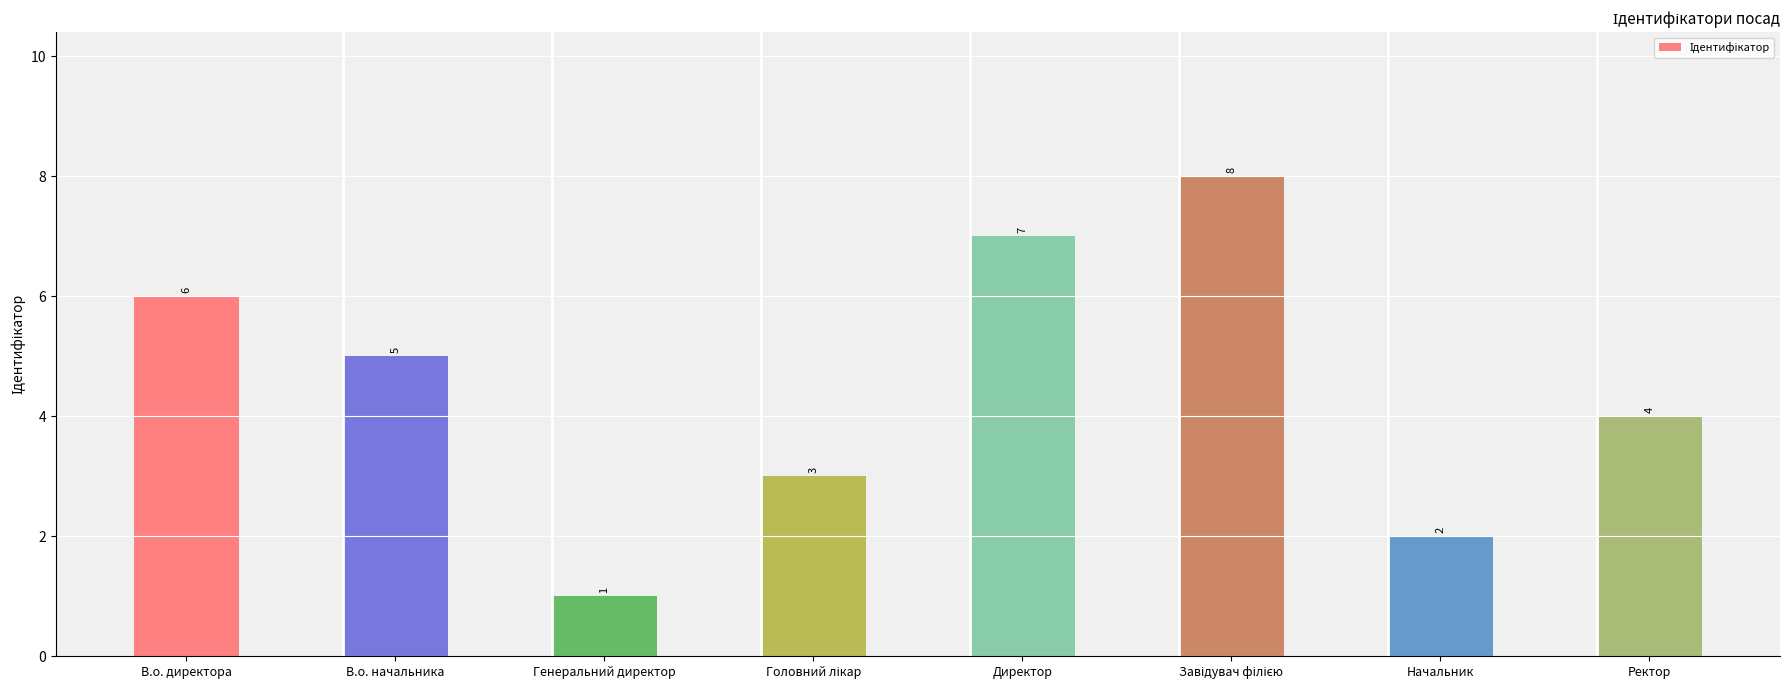

How many bars are there in total?

8